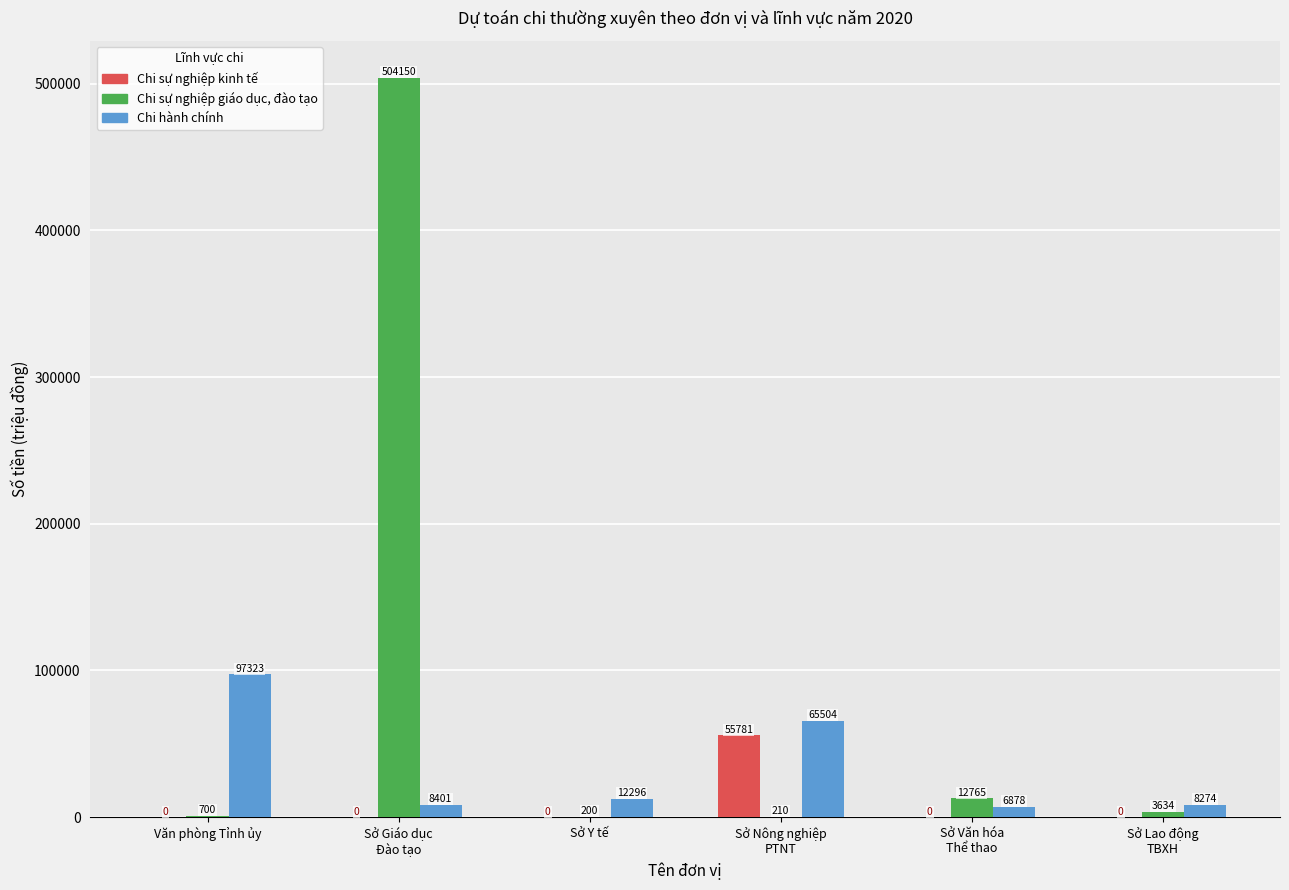

Is the value of Chi sự nghiệp giáo dục, đào tạo at Sở Giáo dục
Đào tạo greater than the value of Chi sự nghiệp kinh tế at Sở Lao động
TBXH?

Yes